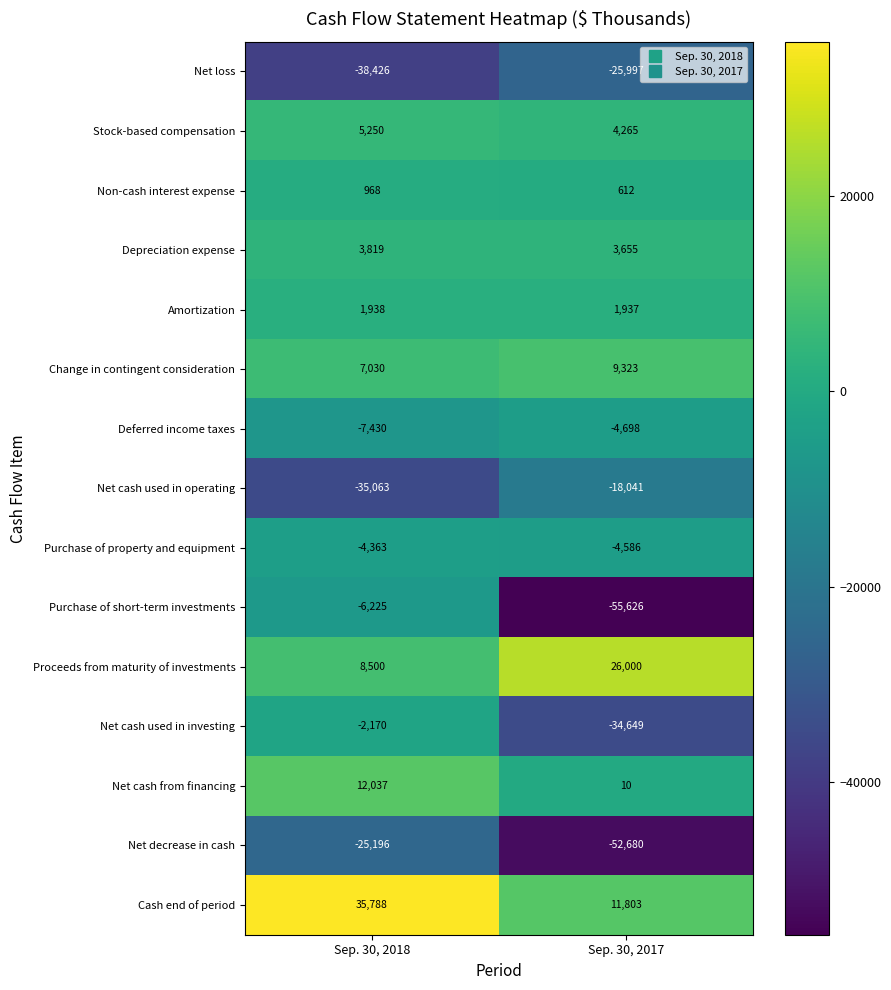

At which label does Non-cash interest expense reach its minimum?

Sep. 30, 2017